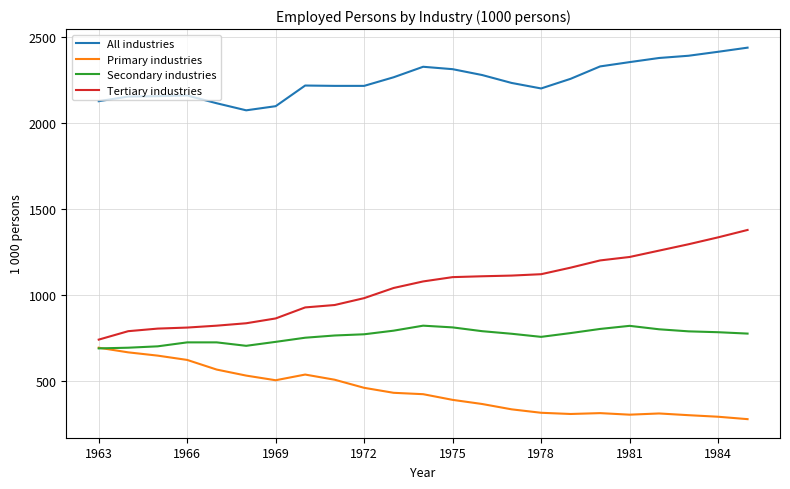

What are all the series names shown in the legend?

All industries, Primary industries, Secondary industries, Tertiary industries